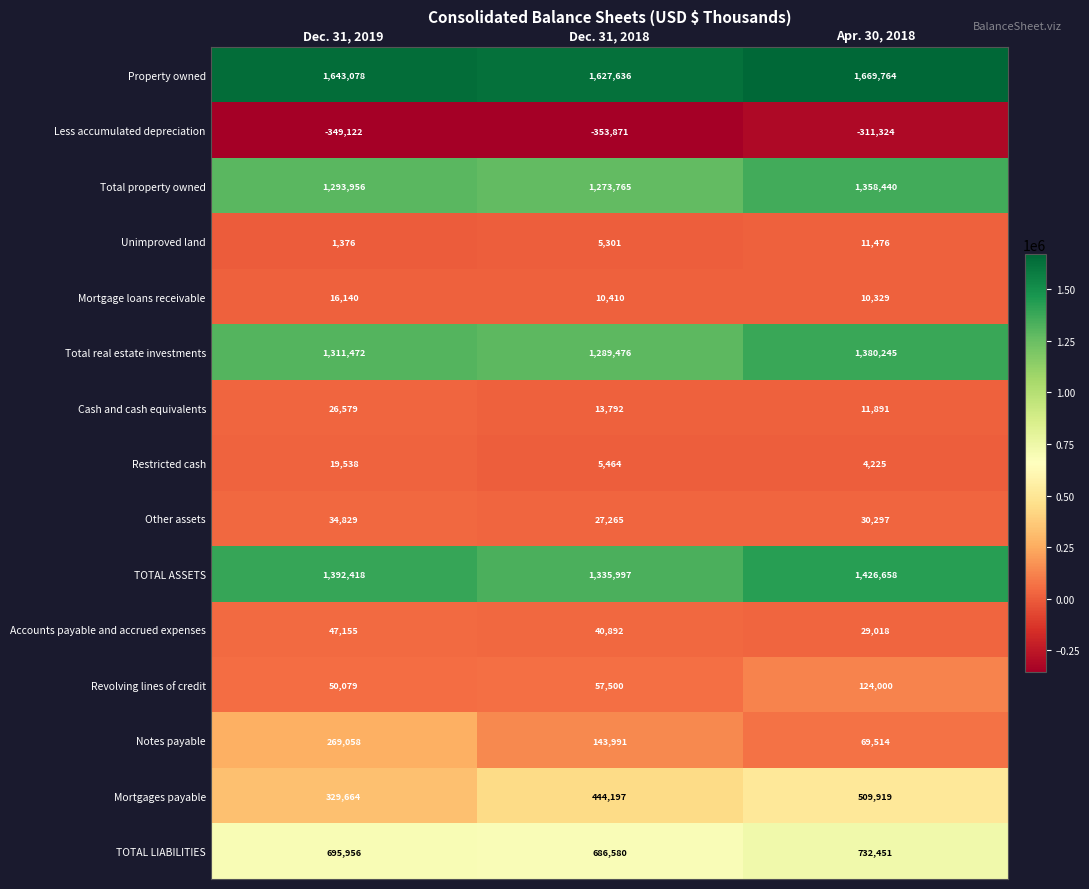

What is the difference between the highest and lowest values at Dec. 31, 2018?

1981507